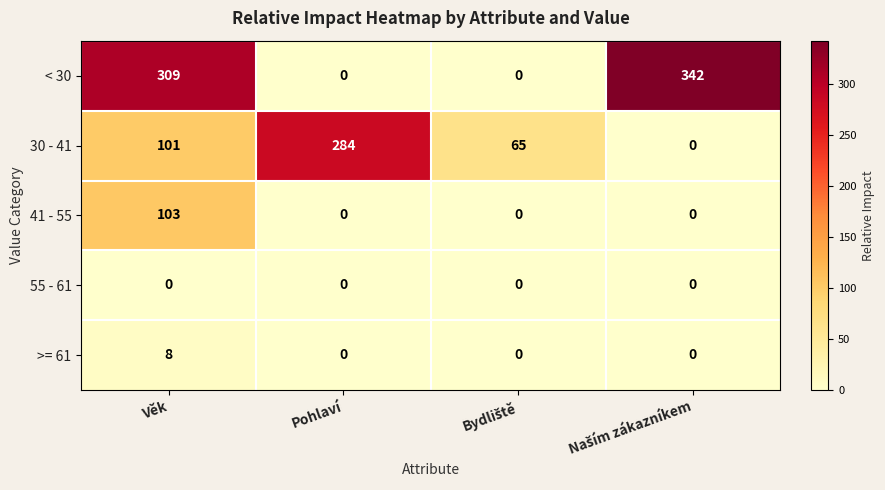

What is the total value across all series at Pohlaví?

284